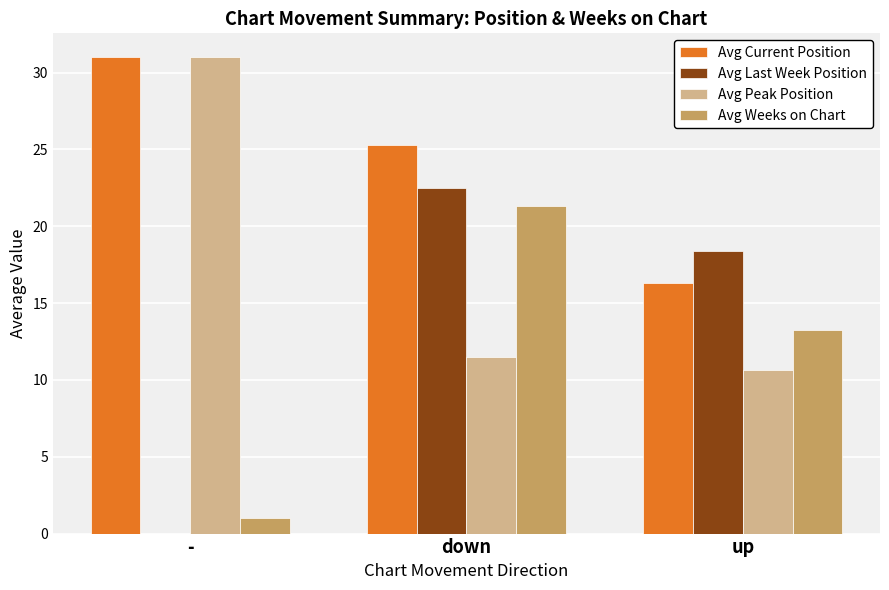

Count the number of data series in this chart.

4